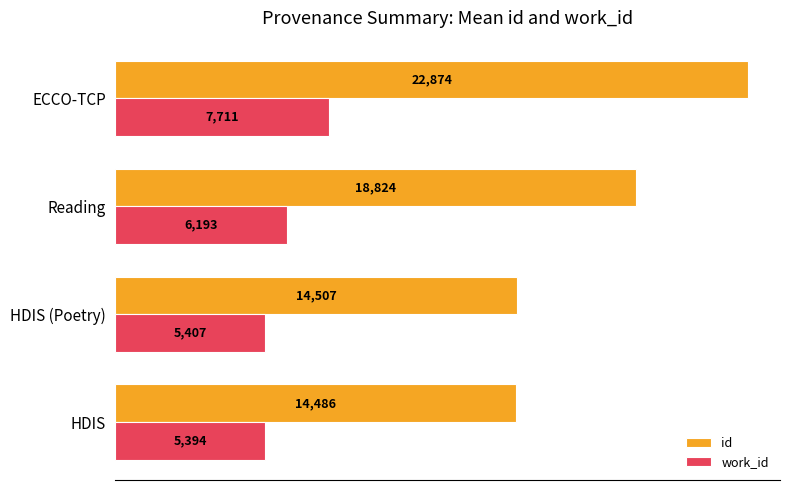

Between HDIS and ECCO-TCP, which series saw the biggest shift?

id